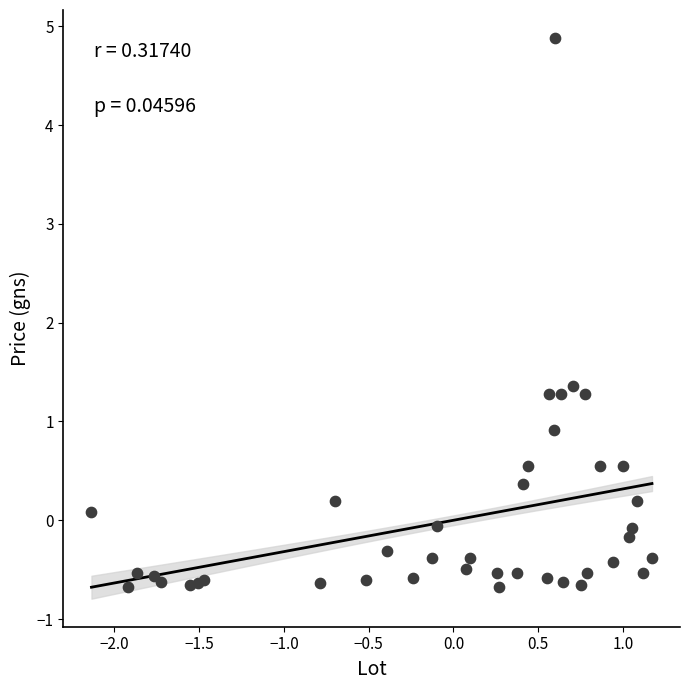

What Y value in the scatter plot is closest to 2?

1.4